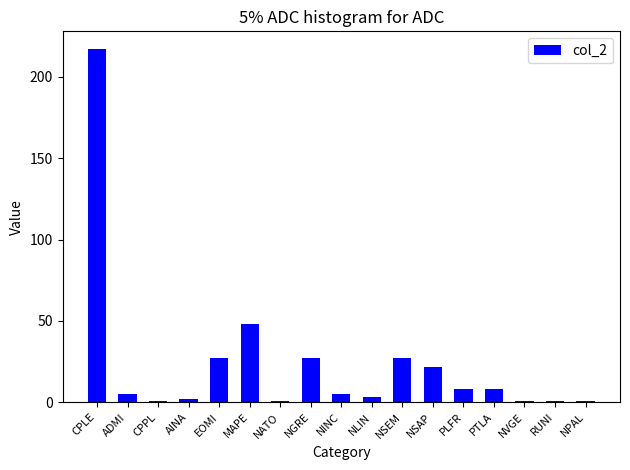

What position from the left is NGRE?

8